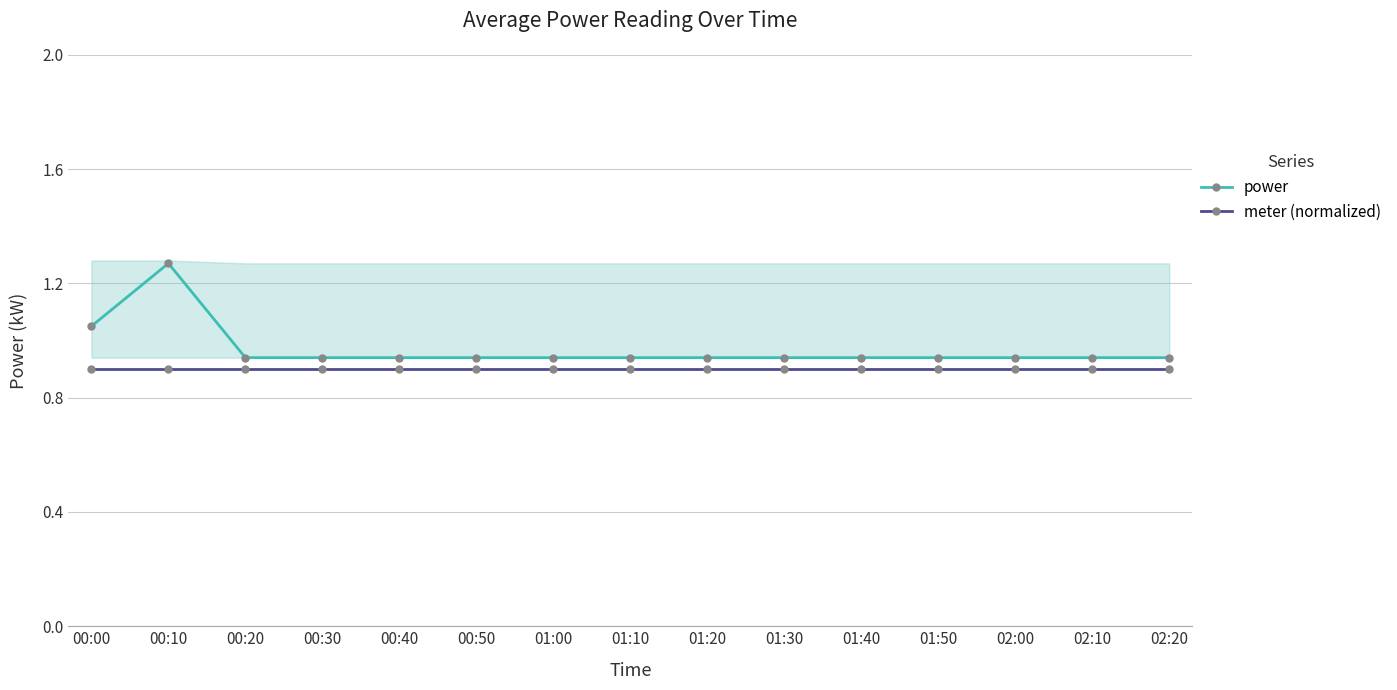

Reading right to left, what are all the values shown in this chart?

power: 02:20=0.9	02:10=0.9	02:00=0.9	01:50=0.9	01:40=0.9	01:30=0.9	01:20=0.9	01:10=0.9	01:00=0.9	00:50=0.9	00:40=0.9	00:30=0.9	00:20=0.9	00:10=1.3	00:00=1.1
meter (normalized): 02:20=0.9	02:10=0.9	02:00=0.9	01:50=0.9	01:40=0.9	01:30=0.9	01:20=0.9	01:10=0.9	01:00=0.9	00:50=0.9	00:40=0.9	00:30=0.9	00:20=0.9	00:10=0.9	00:00=0.9